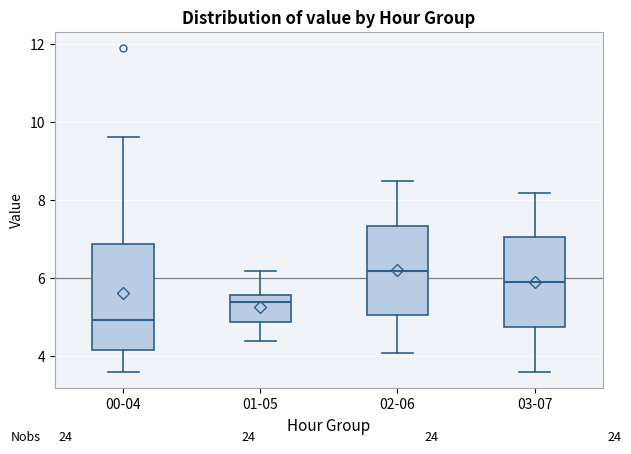

Which box has the highest median line?

02-06